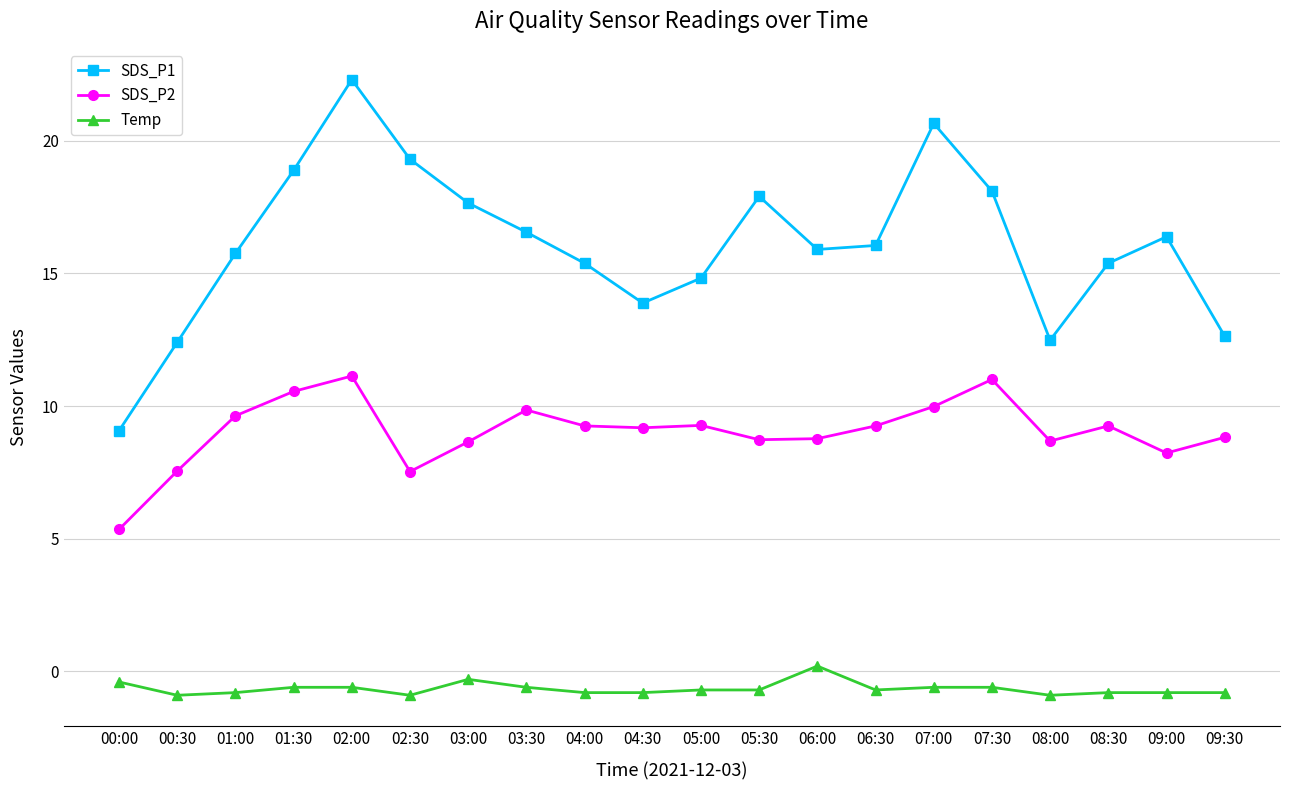

How many lines are shown in the chart?

3